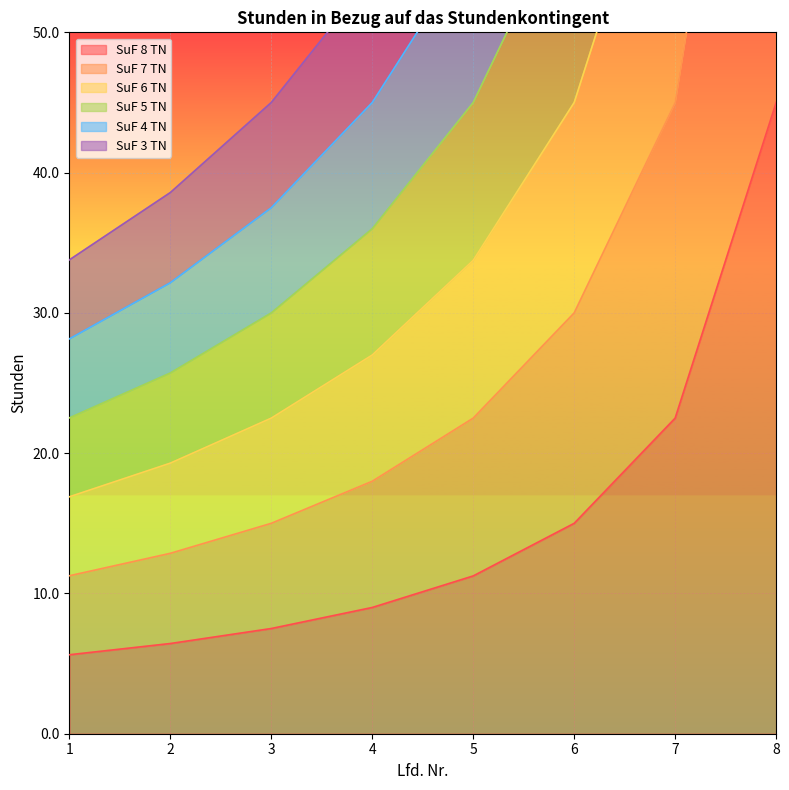

Is it true that SuF 8 TN equals 45.0 at 8?

True